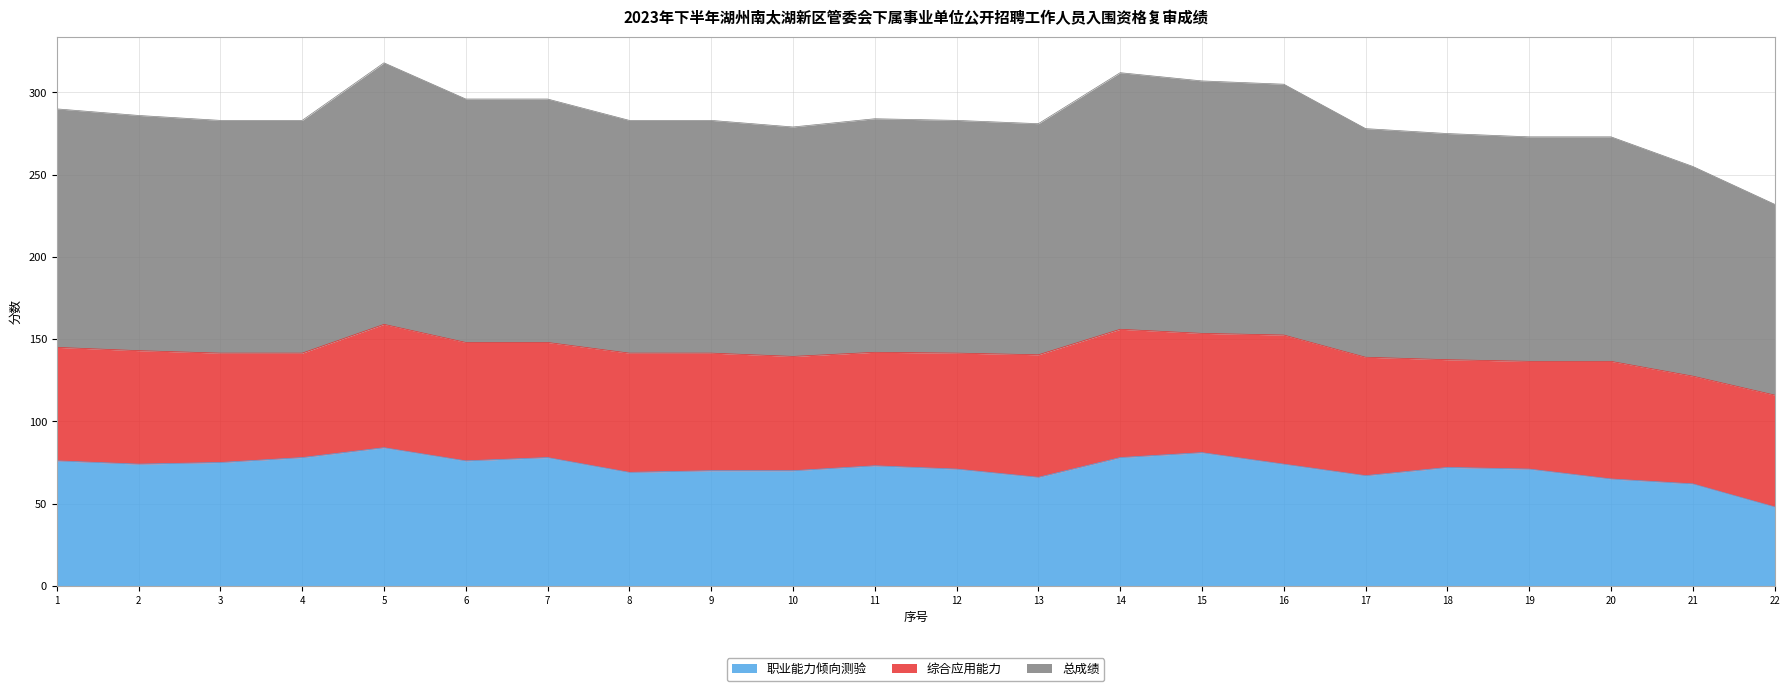

At how many categories does at least one series exceed 130?

20